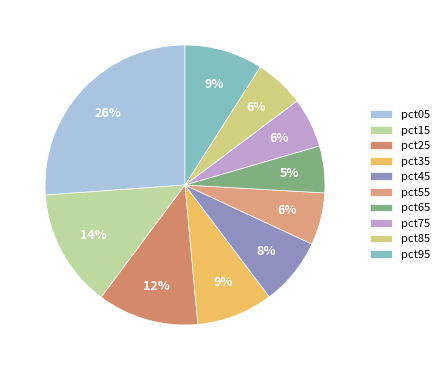

What is the change in value from pct25 to pct95?

-0.1